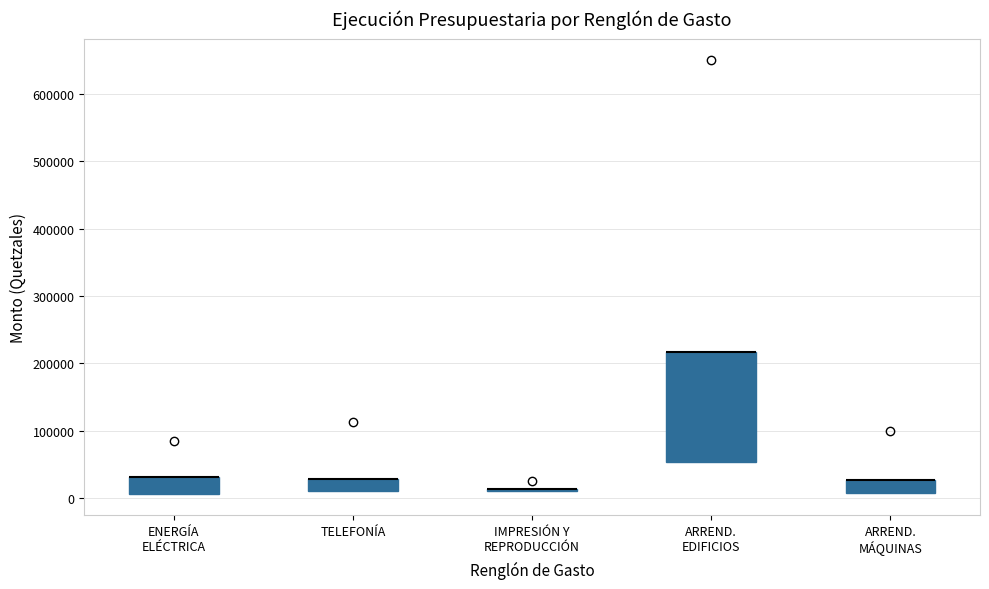

Reading left to right, read every box against the y-axis: the position of its median line, the range the box covers, and the ends of its whiskers. The values are not printed on the chart, so give them approximately, as read against the axis.

ENERGÍA ELÉCTRICA: median 30000 (drawn on the box's upper edge), box 10000 to 30000, whiskers 10000 to 30000
TELEFONÍA: median 30000 (drawn on the box's upper edge), box 10000 to 30000, whiskers 10000 to 30000
IMPRESIÓN Y REPRODUCCIÓN: box collapsed to a line at 10000, whiskers 10000 to 10000
ARREND. EDIFICIOS: median 220000 (drawn on the box's upper edge), box 50000 to 220000, whiskers 50000 to 220000
ARREND. MÁQUINAS: median 30000 (drawn on the box's upper edge), box 10000 to 30000, whiskers 10000 to 30000